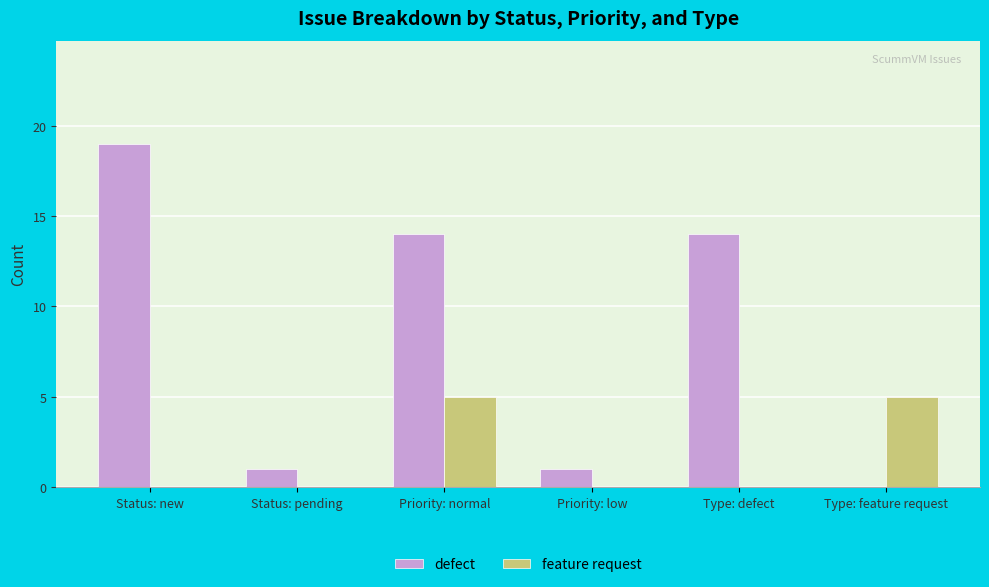

What is the sum of all feature request values?

10